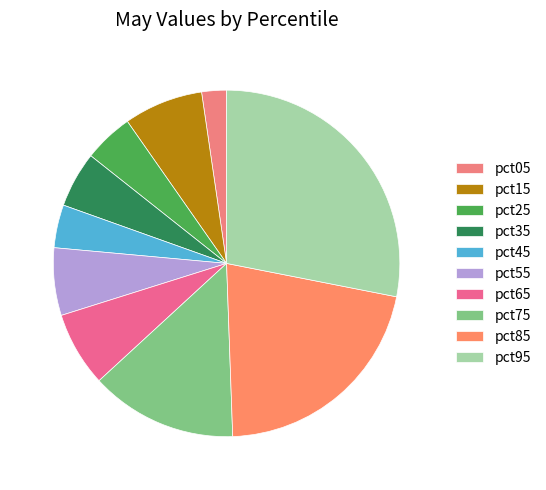

Which has a higher value, pct55 or pct25?

pct55